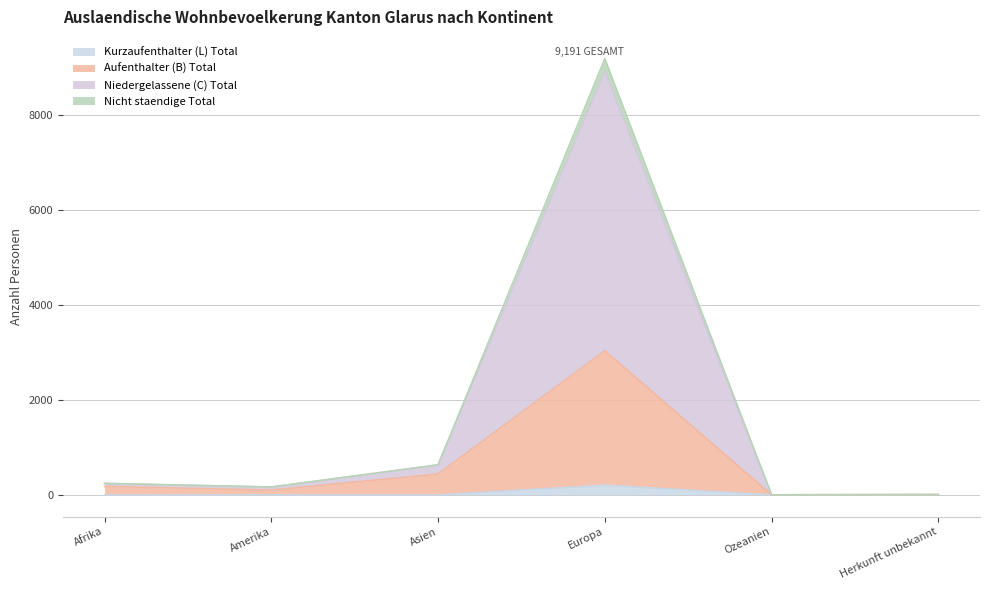

List the labels in order of Nicht staendige Total value, smallest first.

Ozeanien, Herkunft unbekannt, Amerika, Afrika, Asien, Europa